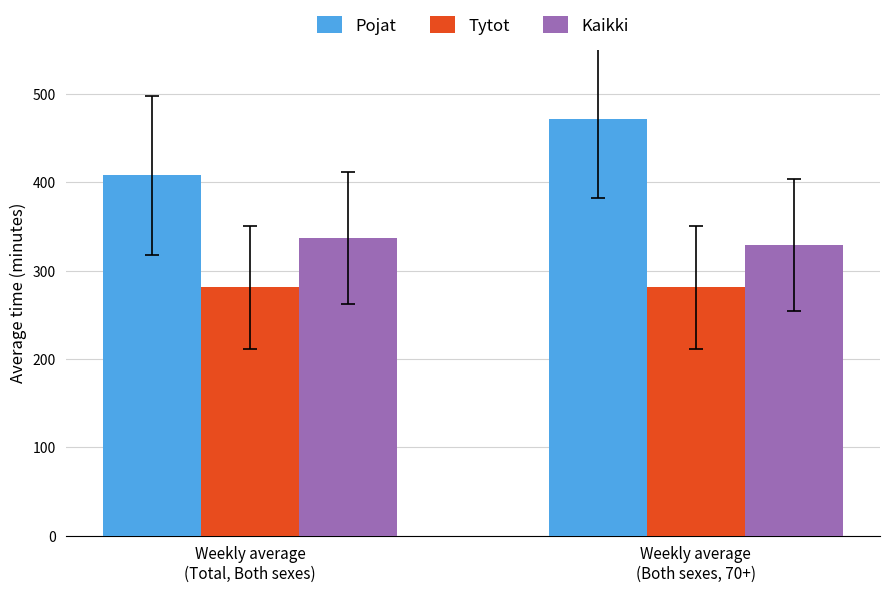

The value of Tytot at Weekly average
(Both sexes, 70+) is 158. True or false?

False